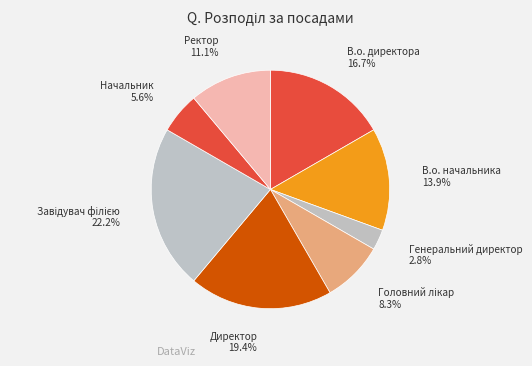

Approximately how many times larger is the value at Ректор 11.1% compared to Генеральний директор 2.8%?

4.0